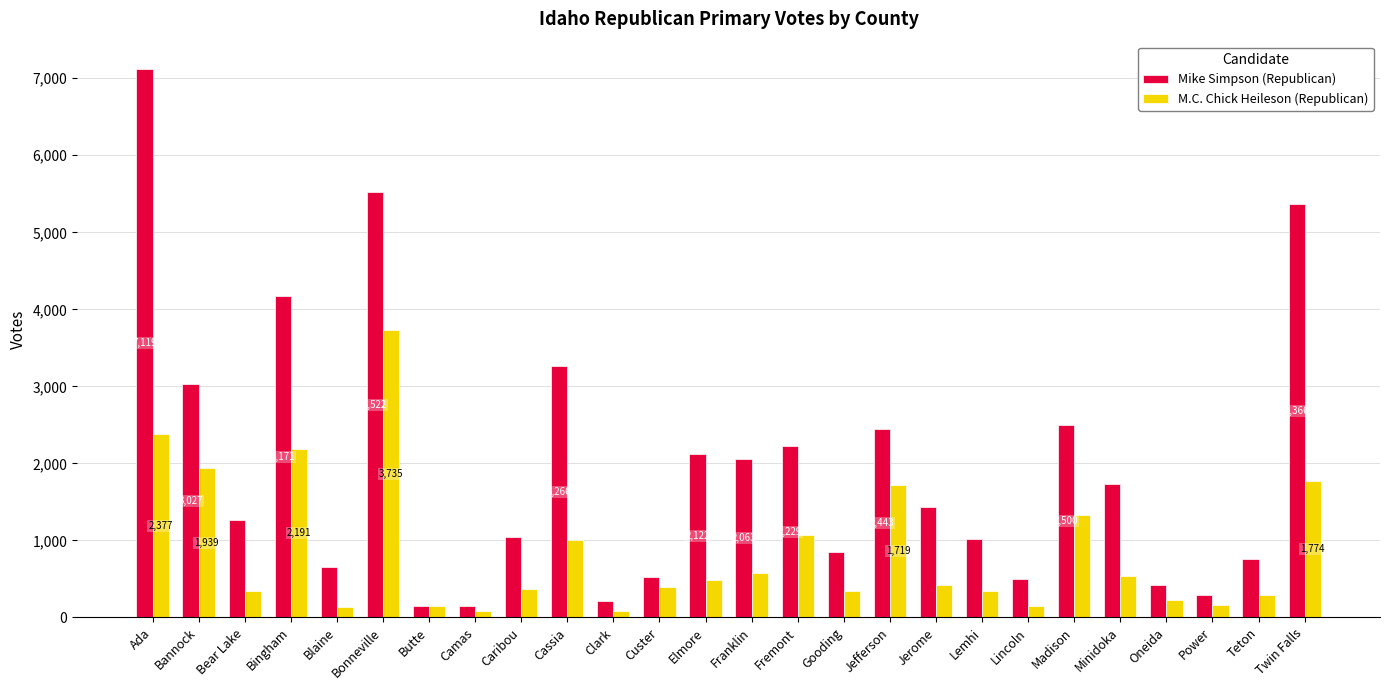

True or false: M.C. Chick Heileson (Republican) has a value of 1774 at Twin Falls.

True